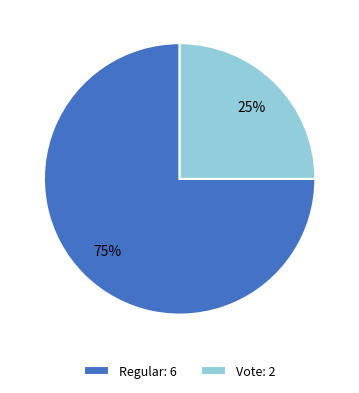

To the nearest percent, what portion does Vote represent?

25%